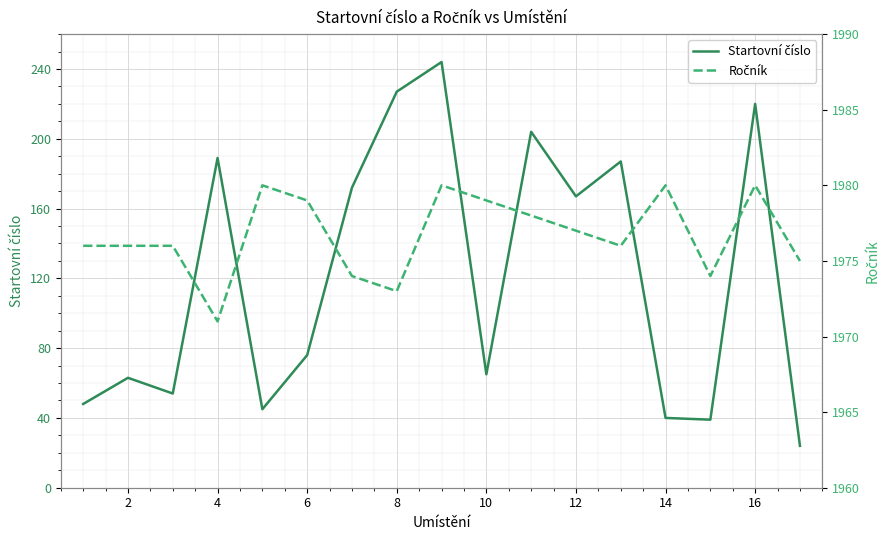

How many values in the Ročník series are below 1976?

5